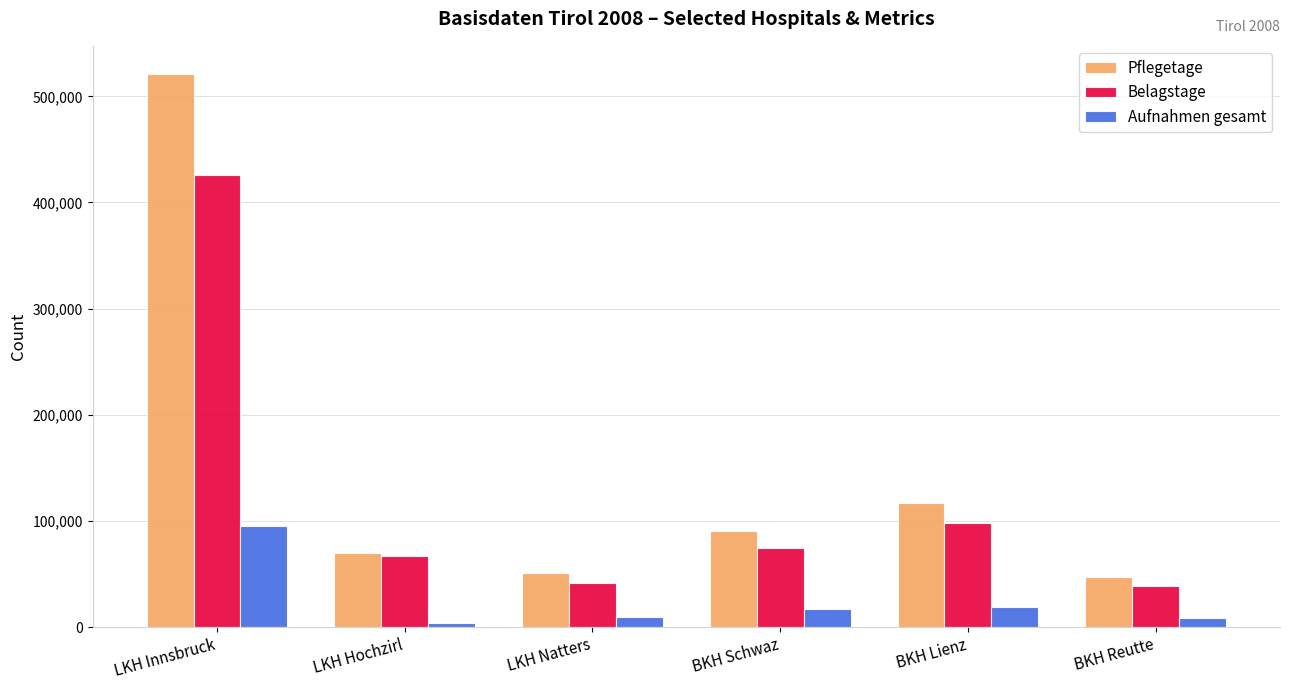

What is the total value across all series at BKH Schwaz?

181936